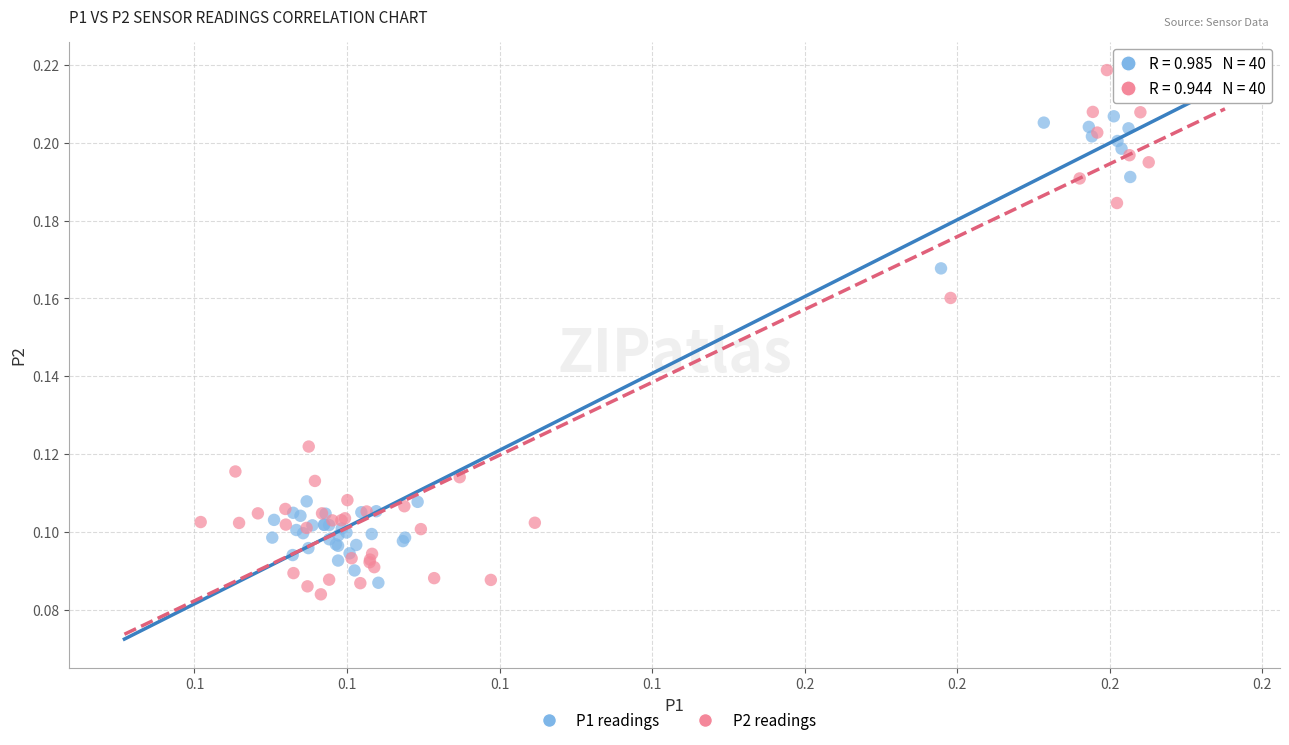

Which series has the widest spread of Y values?

P2 readings